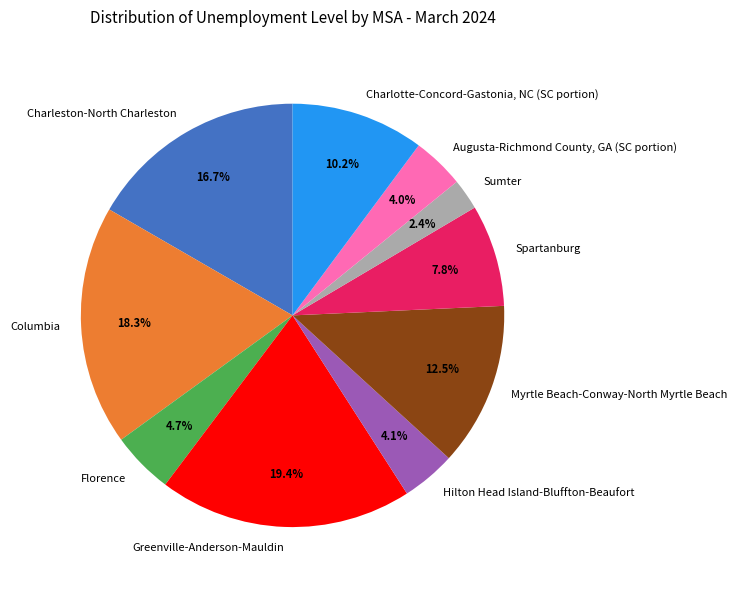

How many segments does this pie chart have?

10